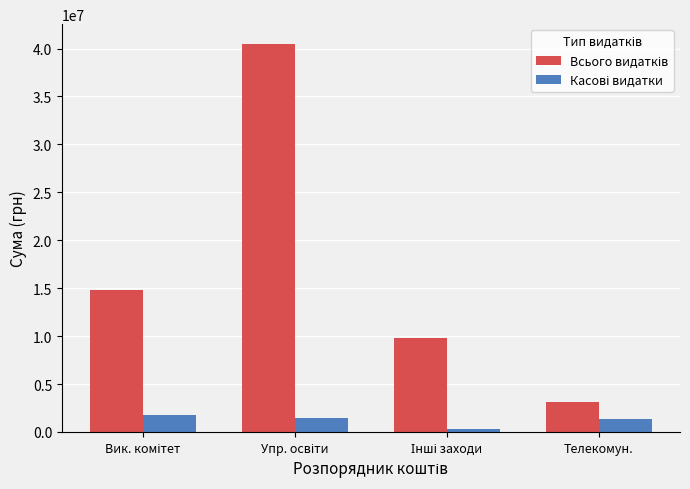

Which series has the largest range (max minus min)?

Всього видатків